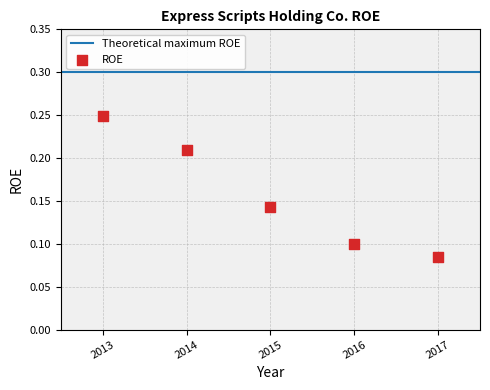

What is the range of X values (max minus min)?

4.0